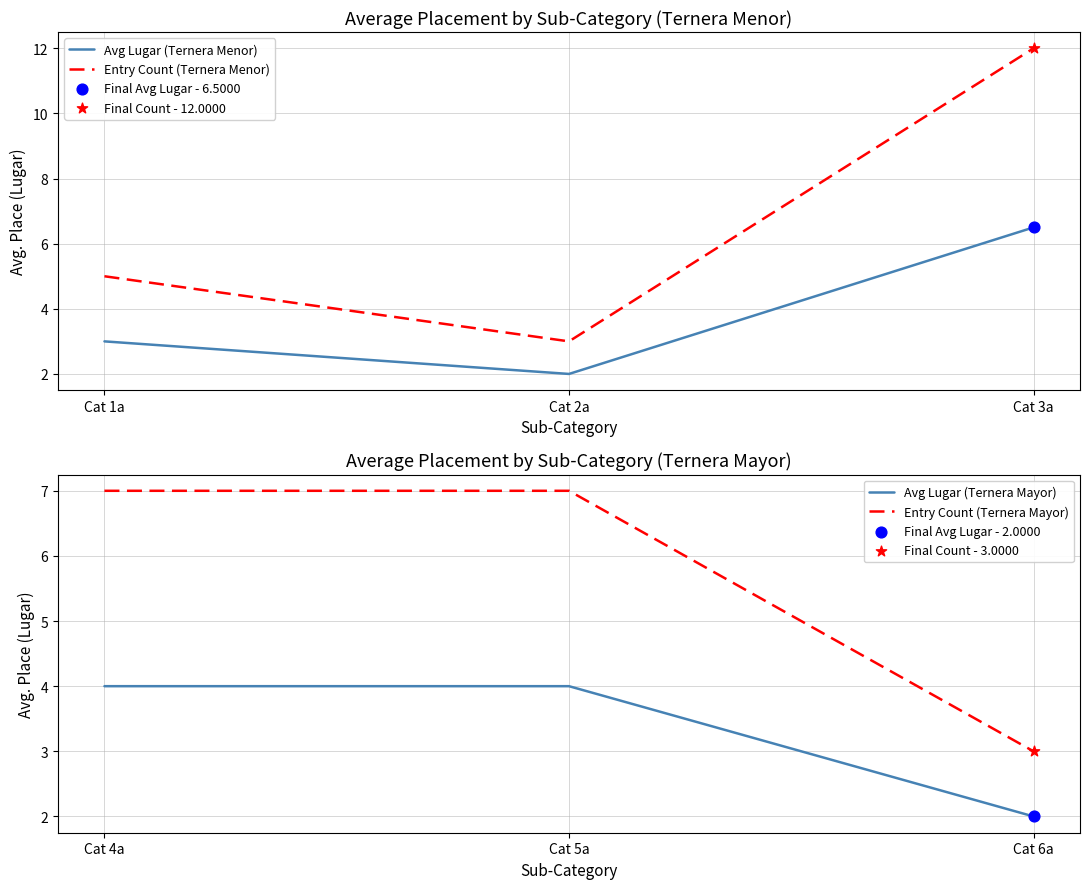

Which series contains the highest Y value?

Entry Count (Ternera Menor)